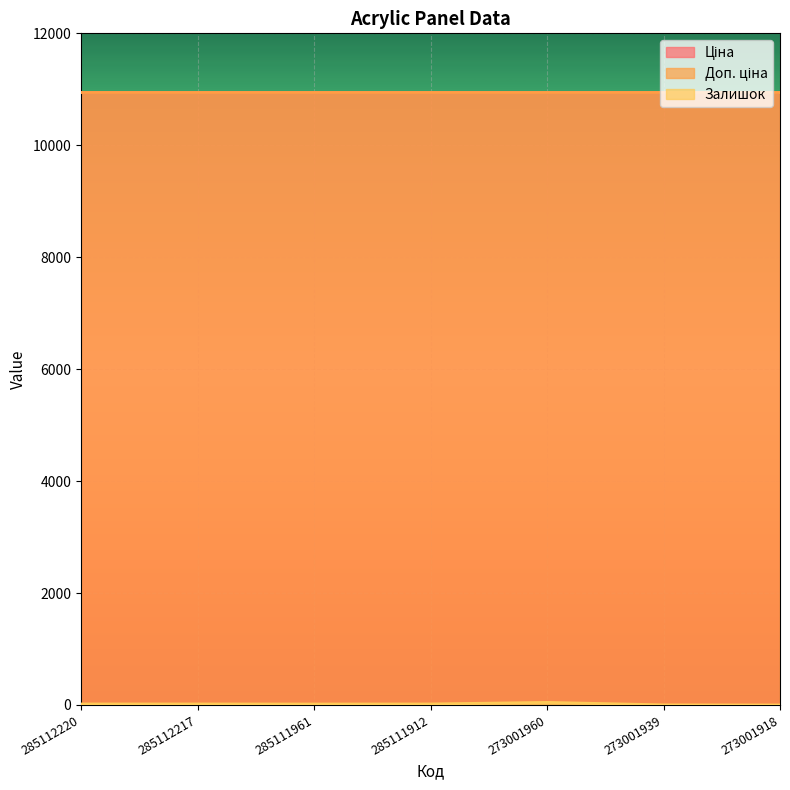

At which label does Залишок first exceed 18?

273001960